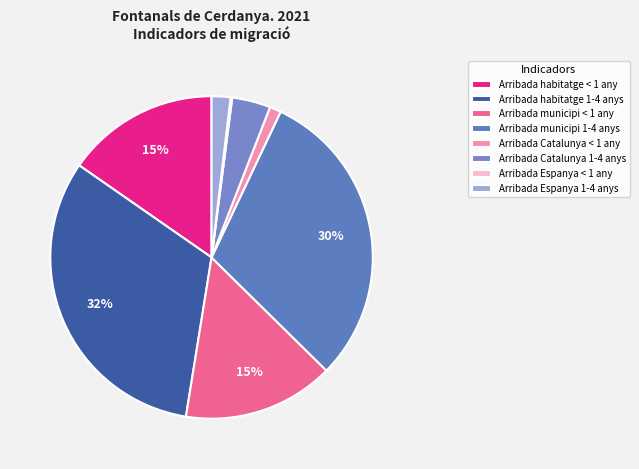

How much of the chart is everything except Arribada Espanya 1-4 anys?

98.1%